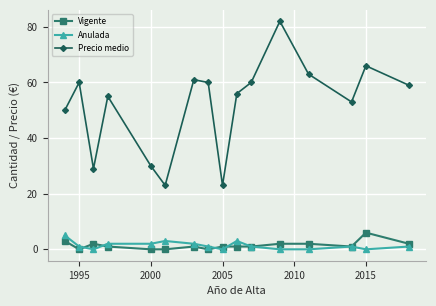

Reading left to right, transcribe all the data shown in this chart.

Vigente: 3	0	2	1	0	0	1	0	1	1	1	2	2	1	6	2
Anulada: 5	1	0	2	2	3	2	1	0	3	1	0	0	1	0	1
Precio medio: 50	60	29	55	30	23	61	60	23	56	60	82	63	53	66	59